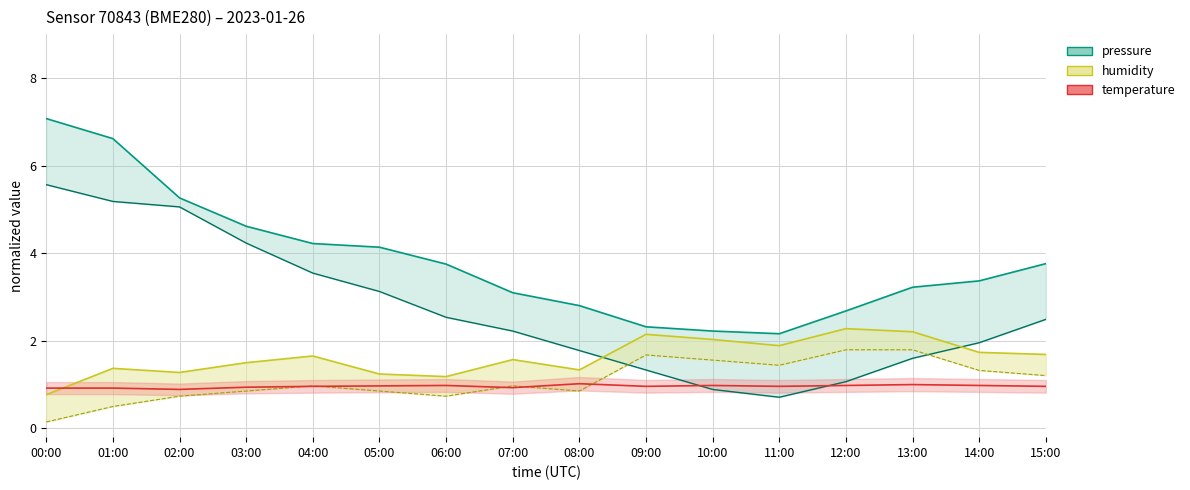

Reading right to left, transcribe all the data shown in this chart.

pressure: 3.8	3.4	3.2	2.7	2.2	2.2	2.3	2.8	3.1	3.8	4.1	4.2	4.6	5.3	6.6	7.1
pressure_low: 2.5	2.0	1.6	1.1	0.7	0.9	1.3	1.8	2.2	2.5	3.1	3.5	4.2	5.1	5.2	5.6
humidity: 1.7	1.7	2.2	2.3	1.9	2.0	2.1	1.3	1.6	1.2	1.2	1.7	1.5	1.3	1.4	0.8
temperature: 1.0	1.0	1.0	1.0	1.0	1.0	1.0	1.0	0.9	1.0	1.0	1.0	0.9	0.9	0.9	0.9